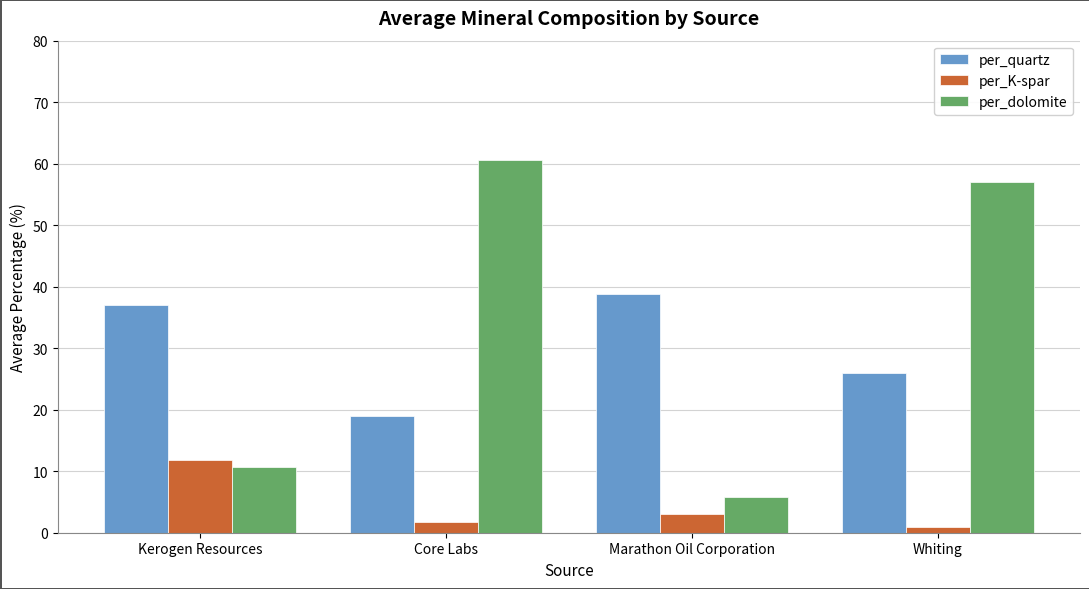

What are all the series names shown in the legend?

per_quartz, per_K-spar, per_dolomite